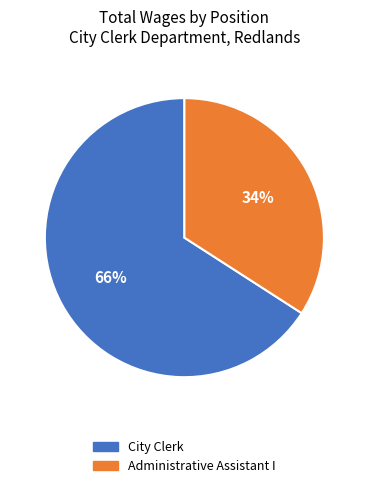

To the nearest percent, what portion does City Clerk represent?

66%